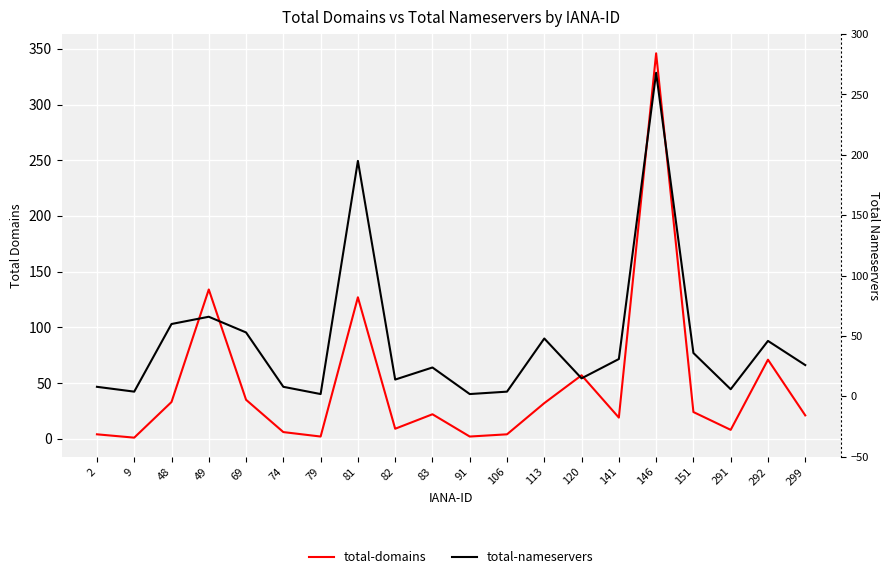

Is it true that total-domains equals 93 at 292?

False